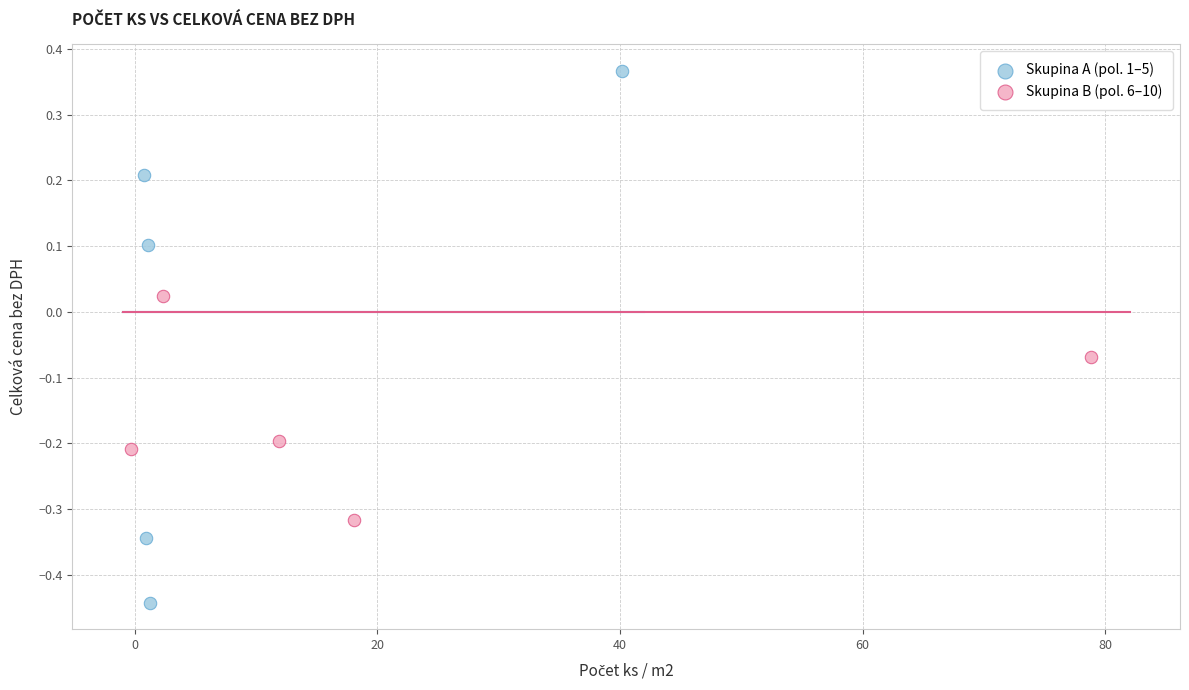

Which series contains the lowest Y value?

Skupina A (pol. 1–5)